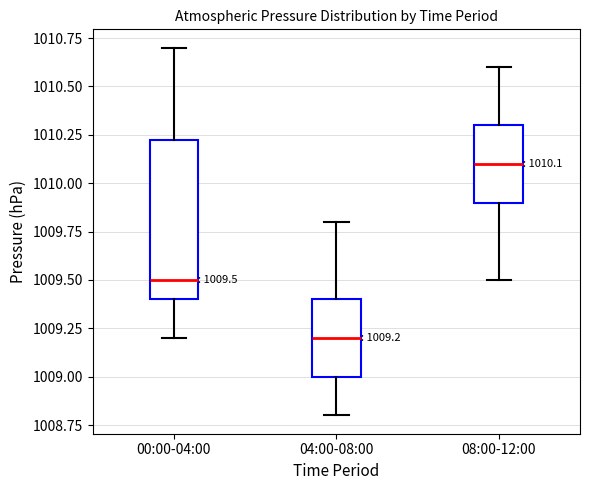

Which box's median line is the highest?

08:00-12:00